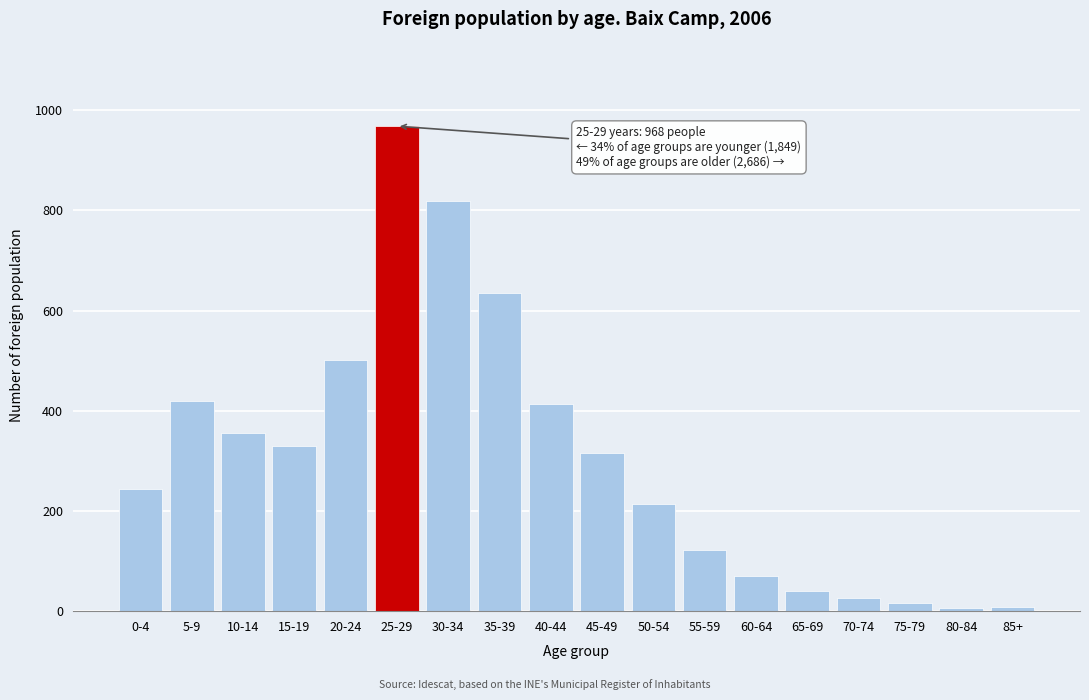

What is the average value?

306